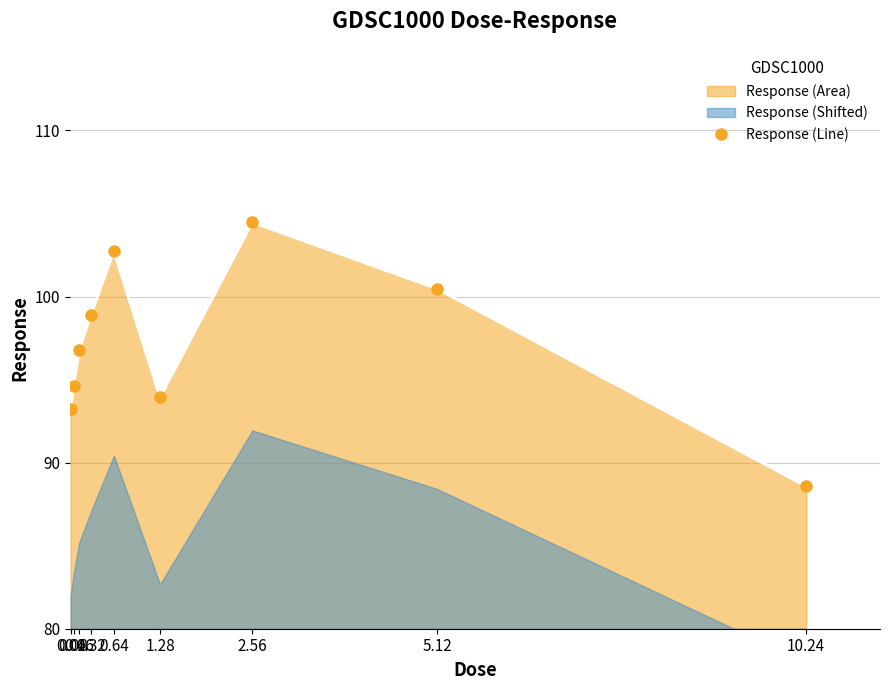

True or false: the data has more than 0 interior local peaks.

True